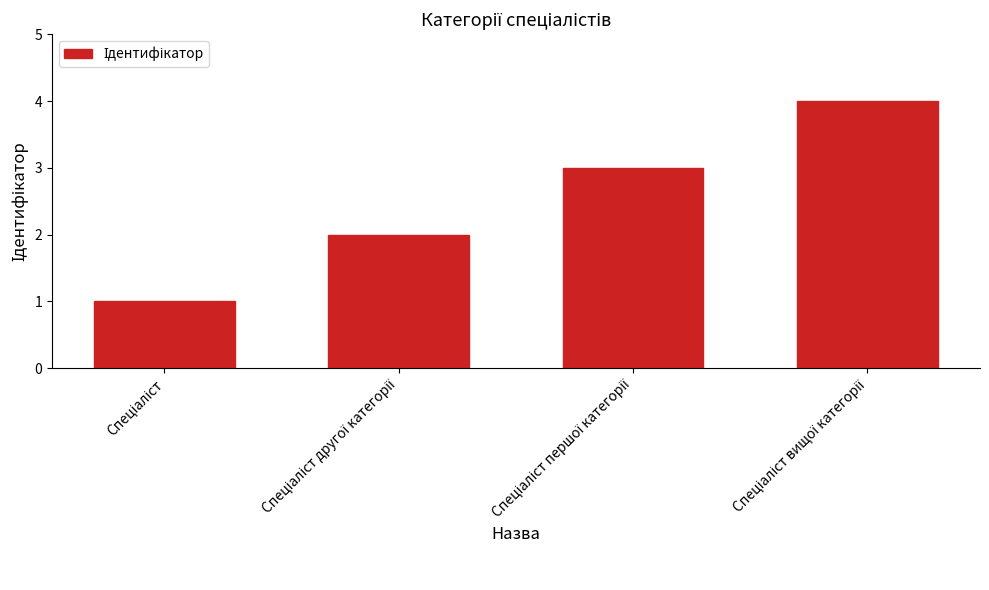

Does the chart contain stacked bars?

No